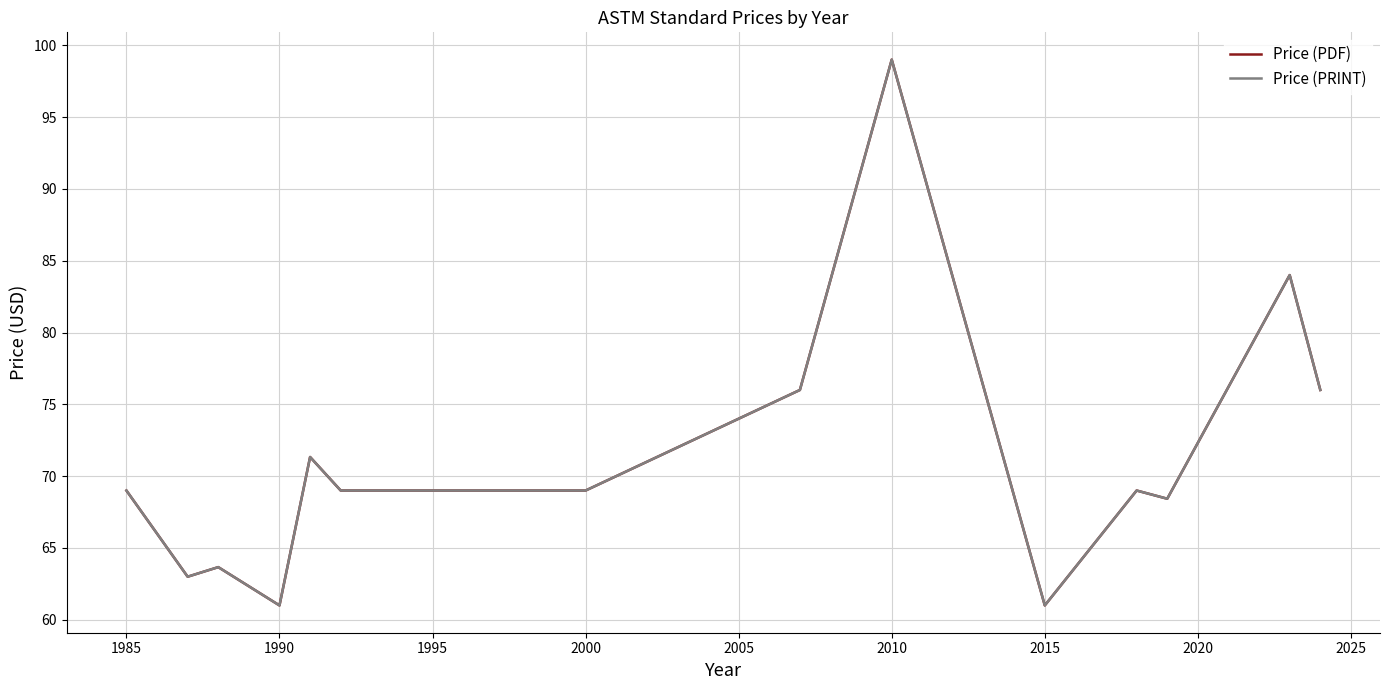

Is this an area chart (filled region under the line)?

No